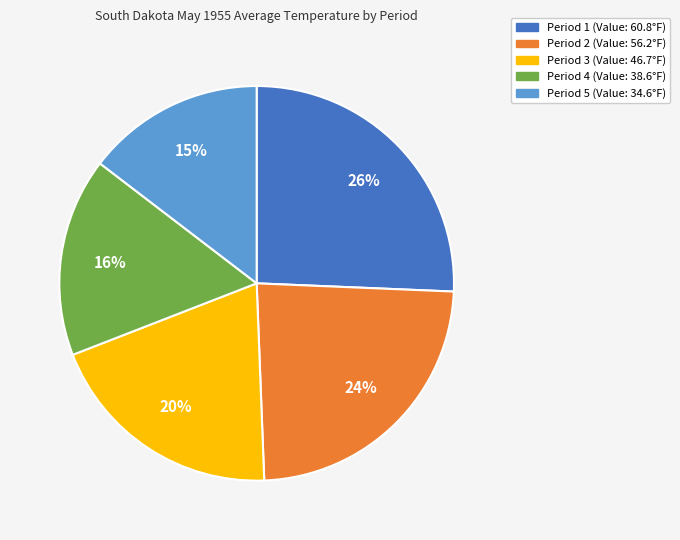

Do Period 1 and Period 5 together represent more than half of the pie?

No